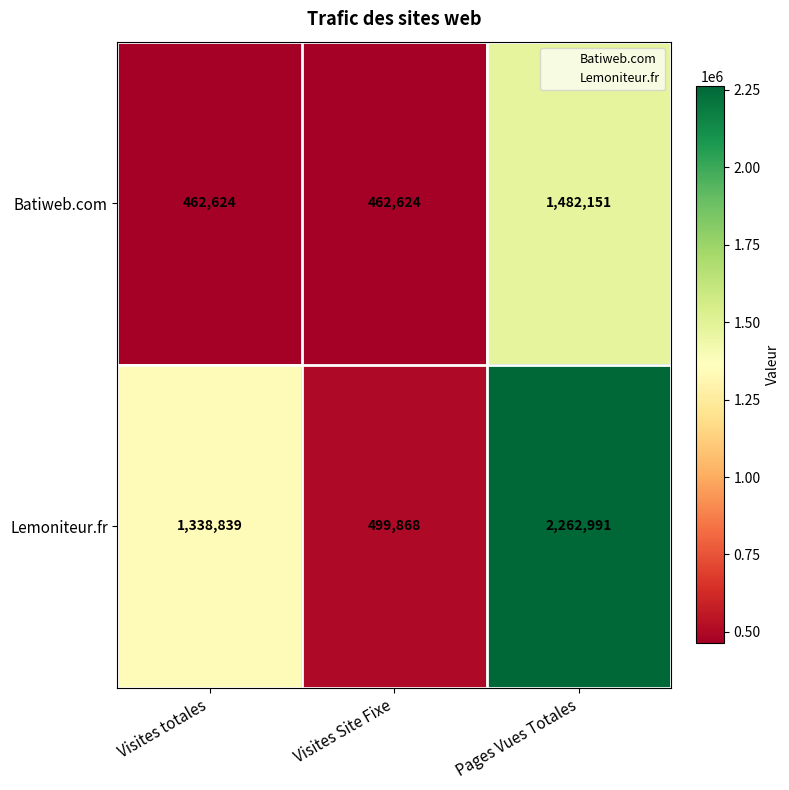

Rank the series by their average value, from lowest to highest.

Batiweb.com, Lemoniteur.fr